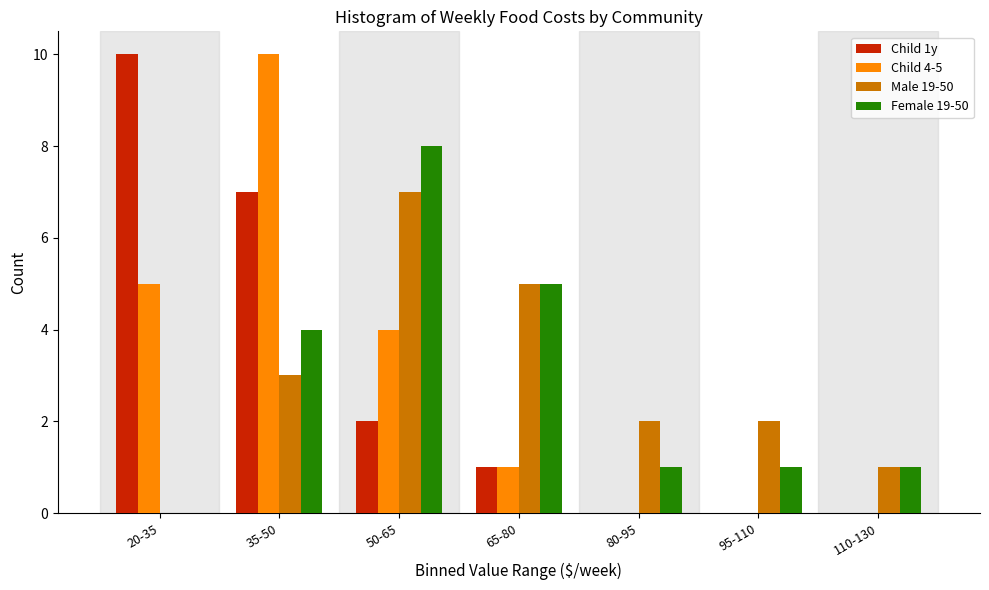

Reading left to right, what are all the values shown in this chart?

Child 1y: 20-35=10	35-50=7	50-65=2	65-80=1	80-95=0	95-110=0	110-130=0
Child 4-5: 20-35=5	35-50=10	50-65=4	65-80=1	80-95=0	95-110=0	110-130=0
Male 19-50: 20-35=0	35-50=3	50-65=7	65-80=5	80-95=2	95-110=2	110-130=1
Female 19-50: 20-35=0	35-50=4	50-65=8	65-80=5	80-95=1	95-110=1	110-130=1